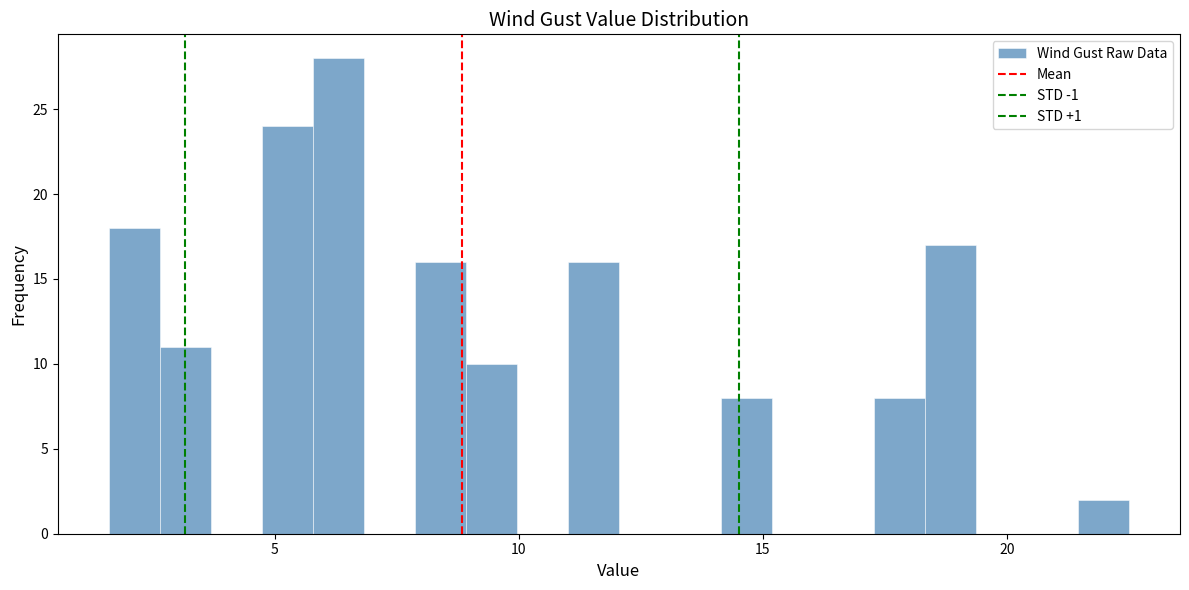

Around what value on the x-axis is the tallest bar? Give the approximate position of its centre, as read against the axis.

6.5